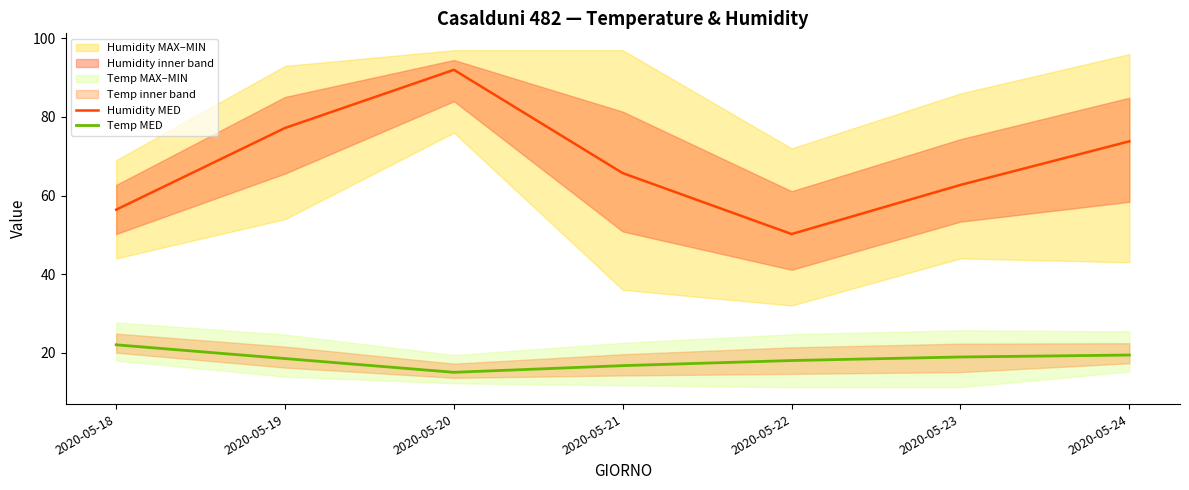

How many lines are shown in the chart?

2